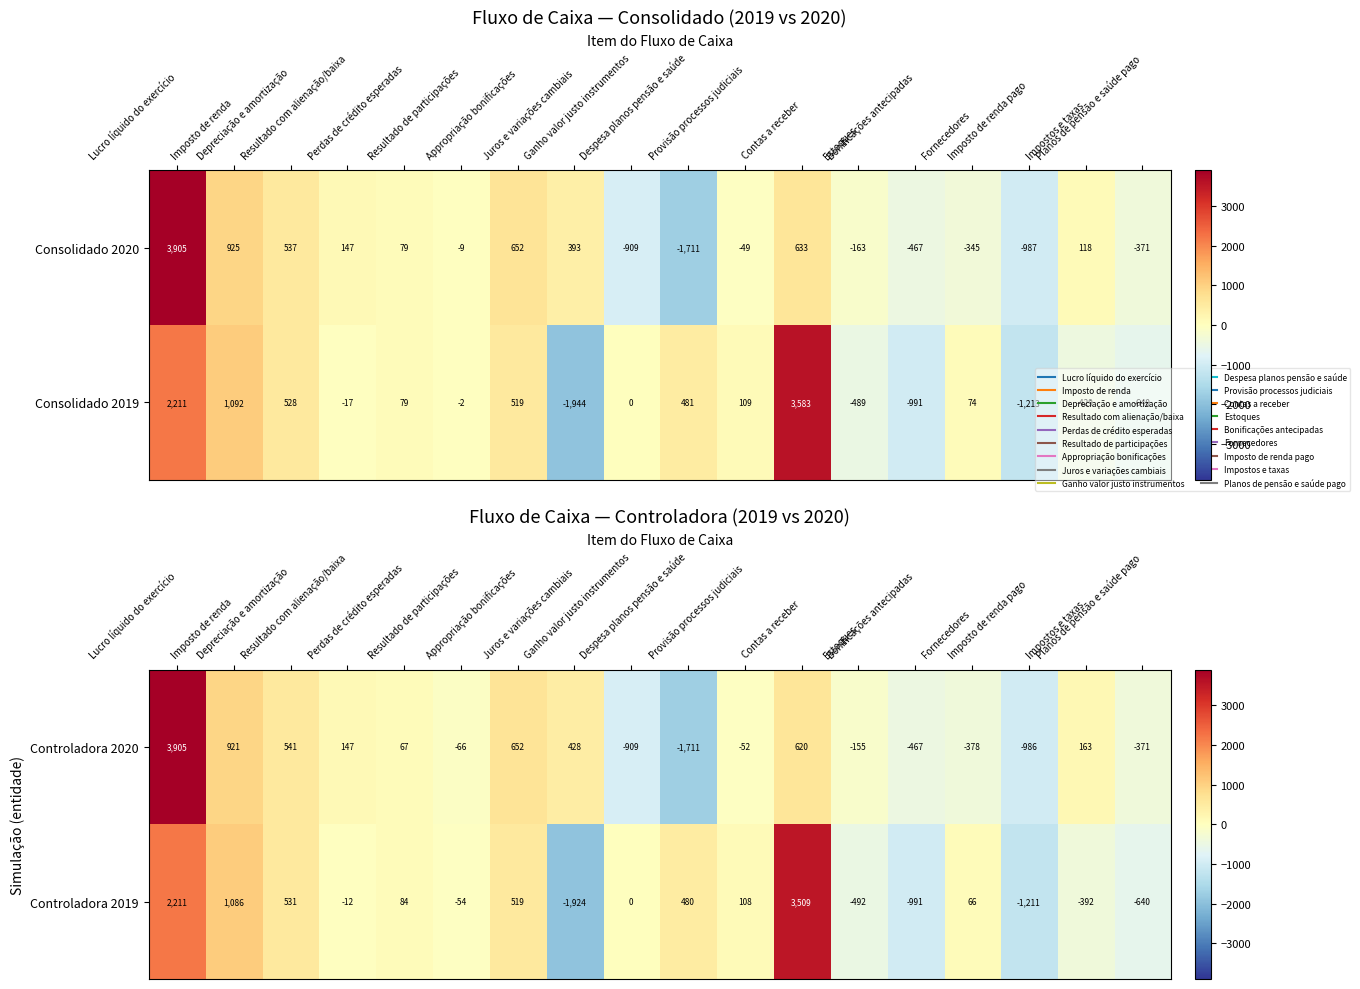

What is the lowest value of the Controladora 2020 series?

-1711